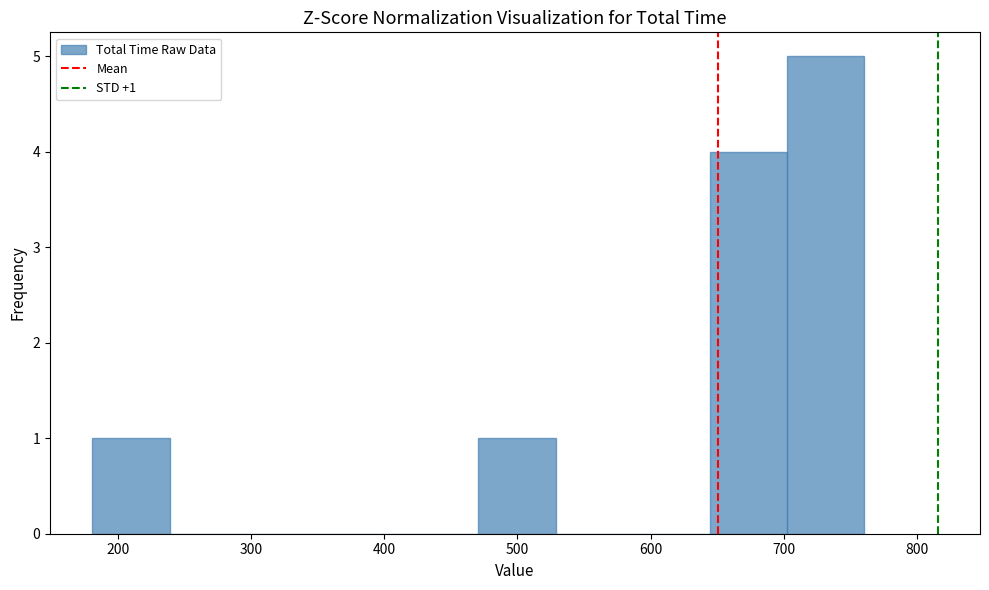

Over which range of the x-axis is the bar tallest?

700 to 760